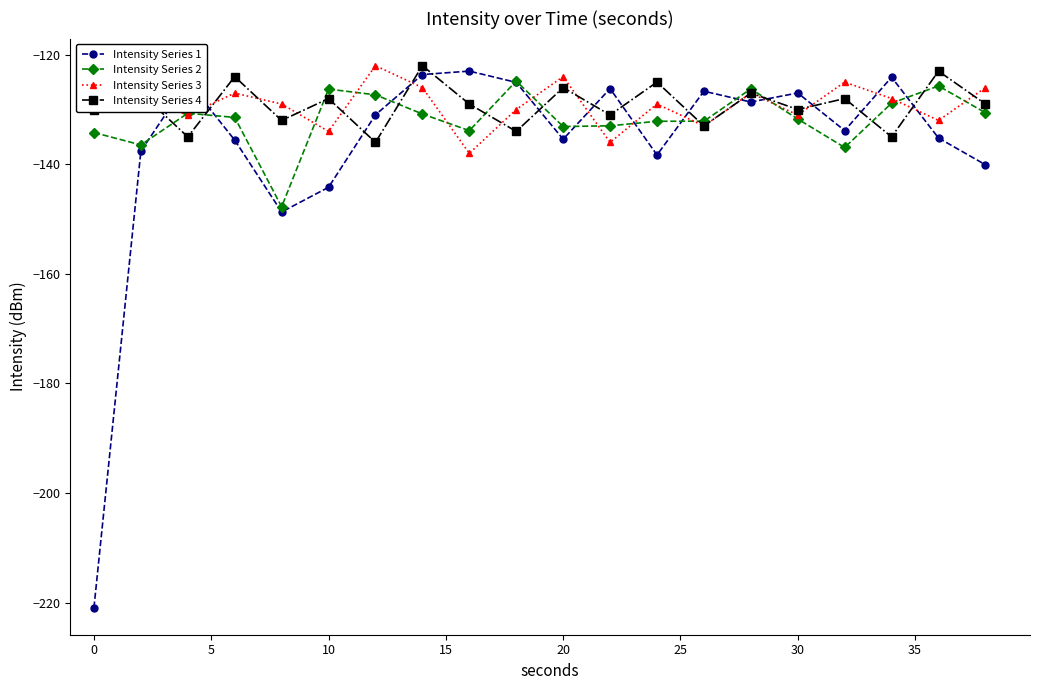

True or false: Intensity Series 3 and Intensity Series 1 cross at least once.

True